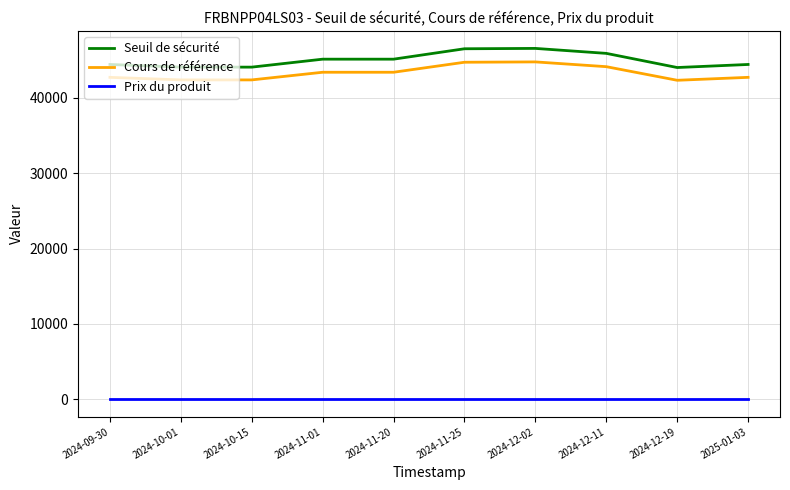

What are all the series names shown in the legend?

Seuil de sécurité, Cours de référence, Prix du produit